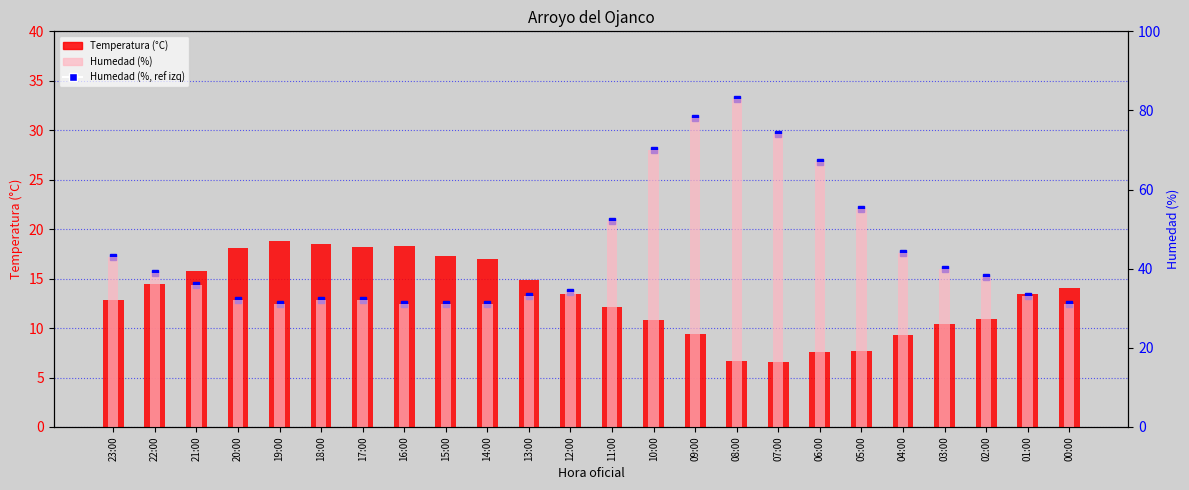

What is the smallest value displayed?

6.6